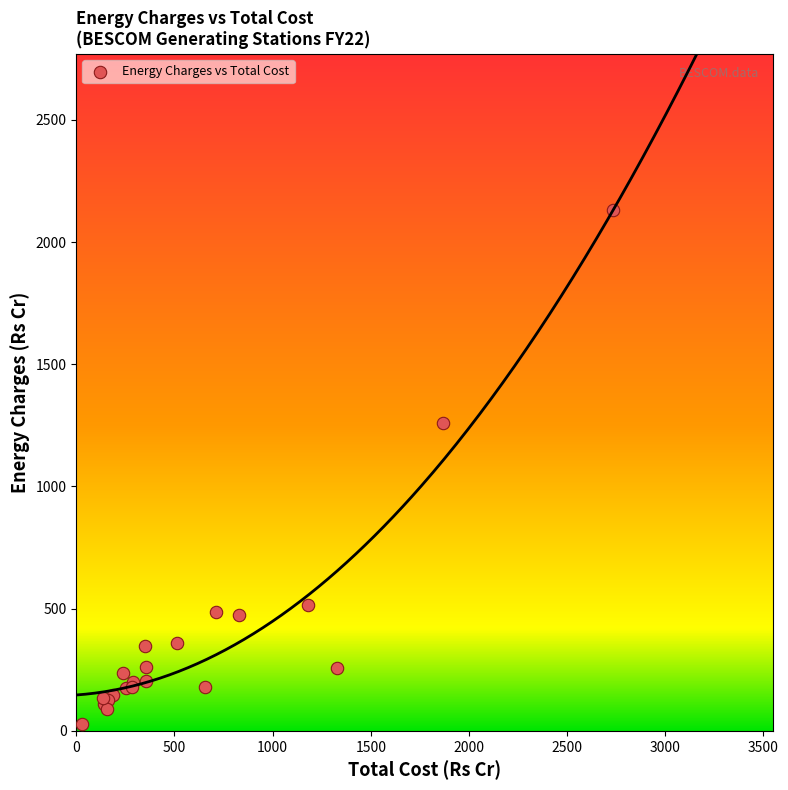

What Y value in the scatter plot is closest to 1080?

1259.4